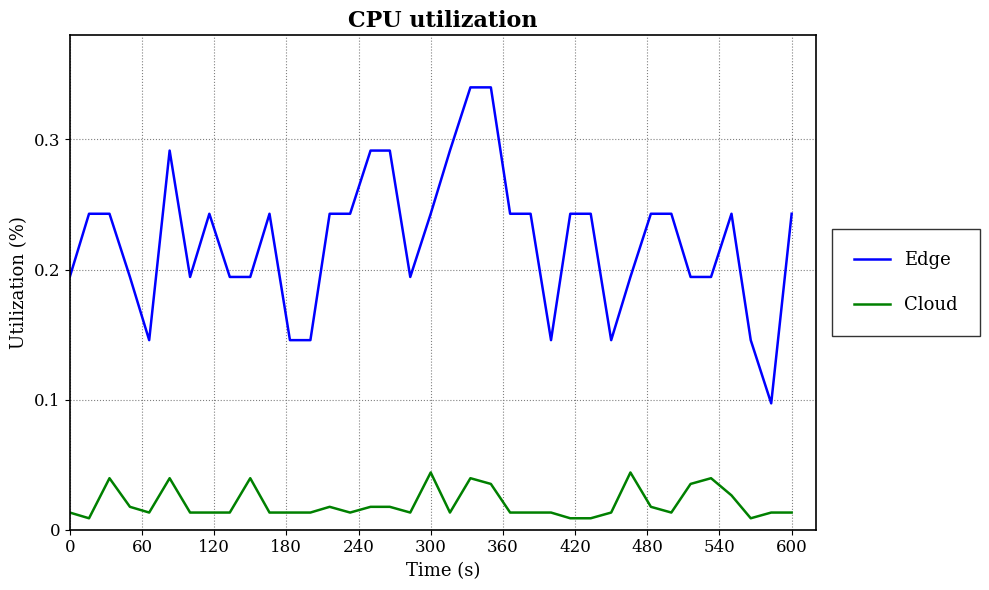

True or false: Edge and Cloud cross at least once.

False